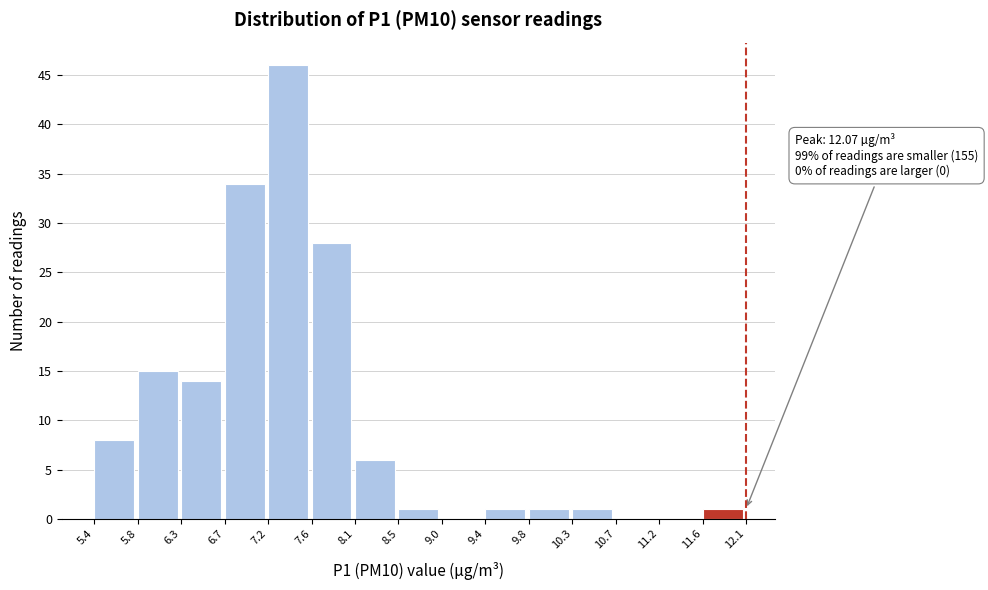

Which range on the x-axis has the tallest bar?

7.2 to 7.6